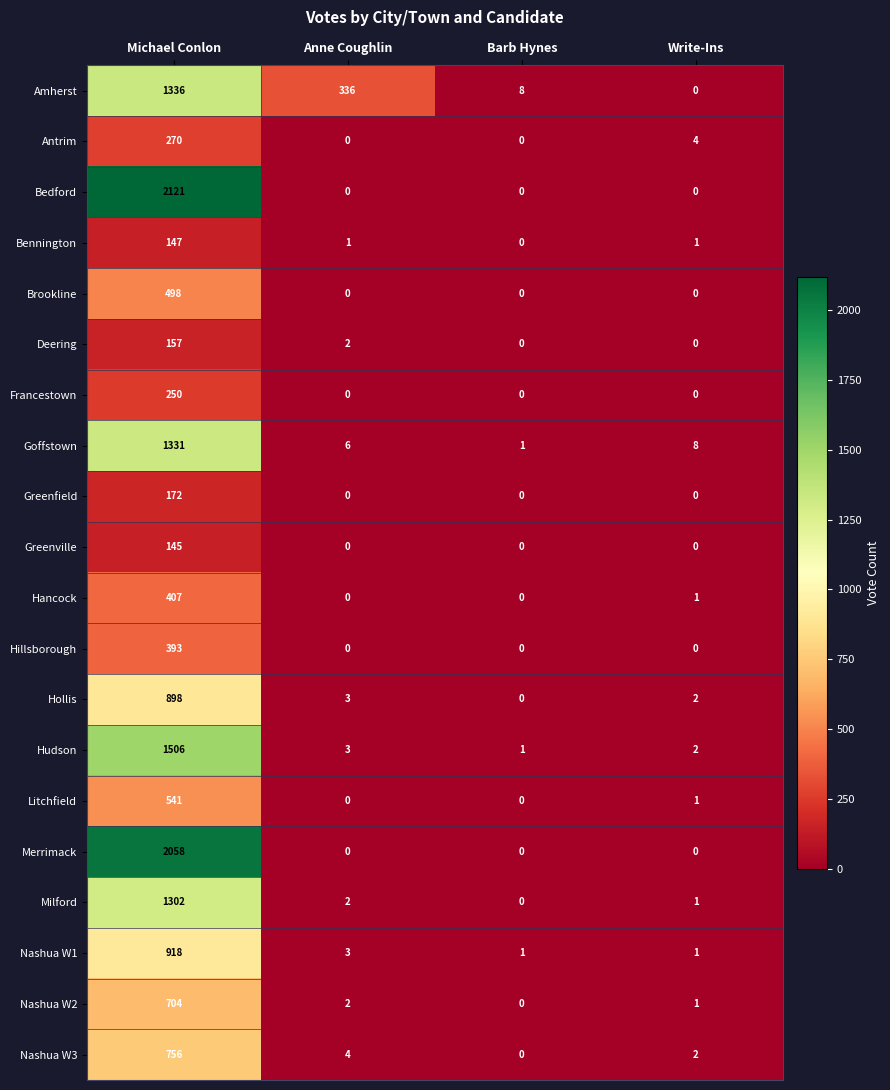

Between Barb Hynes and Write-Ins, which series saw the biggest shift?

Amherst